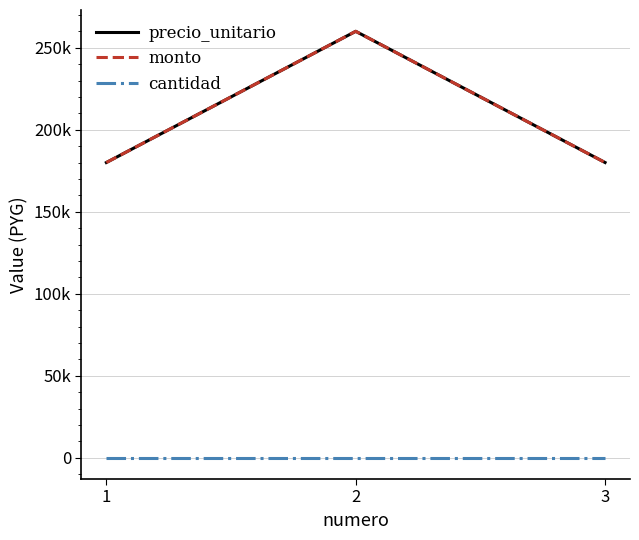

Does the chart have visible grid lines?

Yes